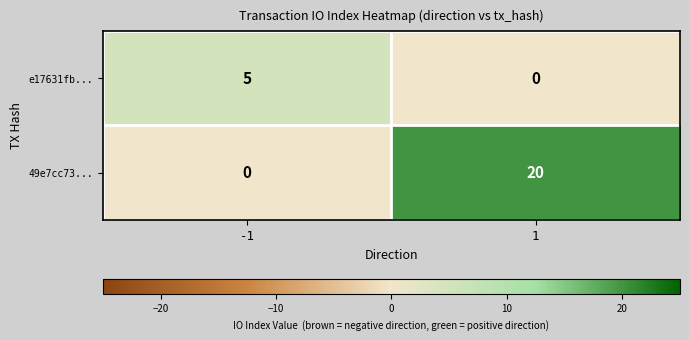

What is the greatest value displayed?

20